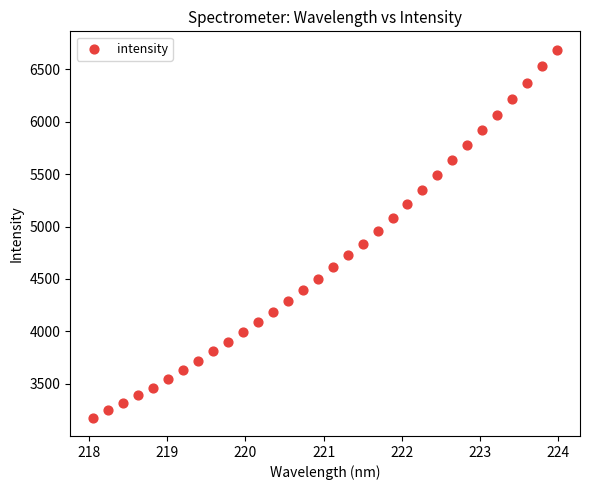

What is the range of X values (max minus min)?

5.9